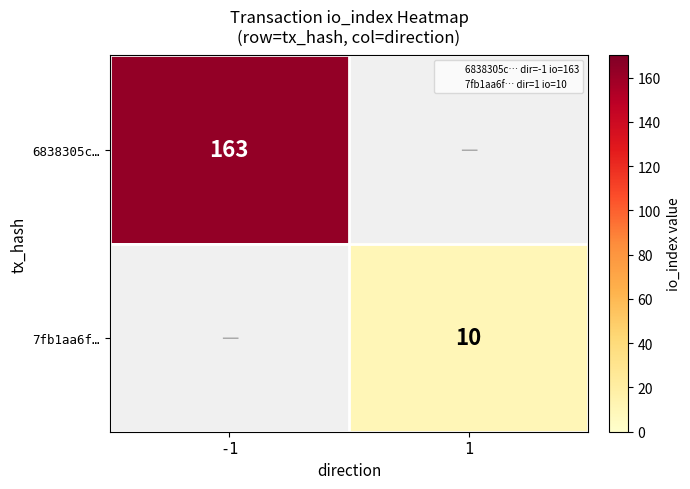

How many data points does each series have?

2